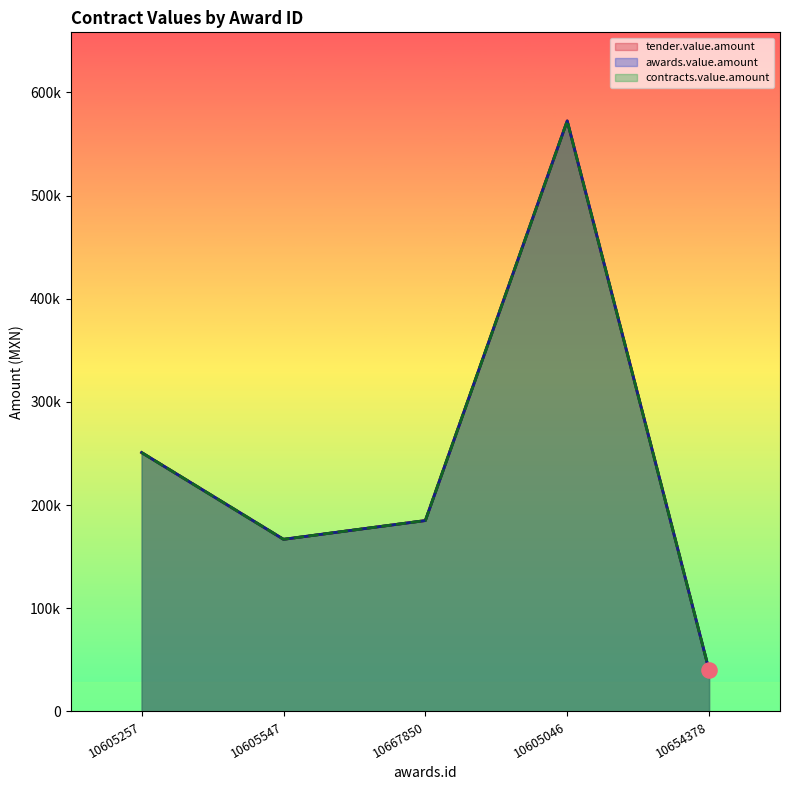

What is the total value across all series at 10654378?

120000.0